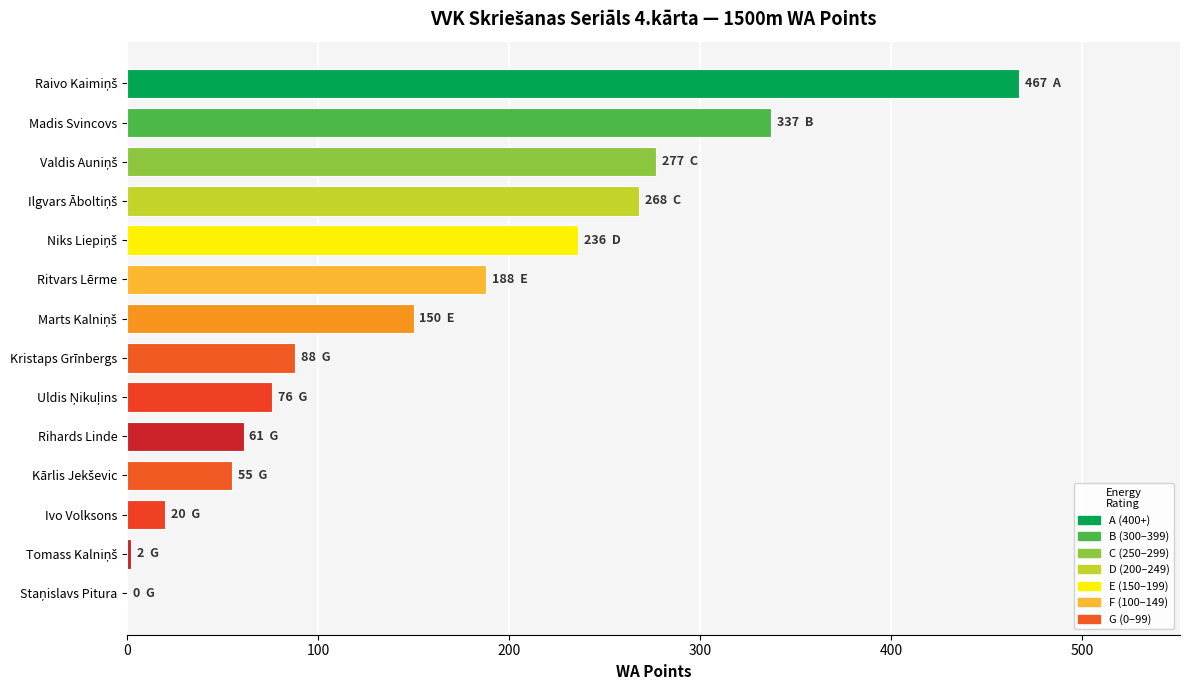

Count the number of categories in the chart.

14